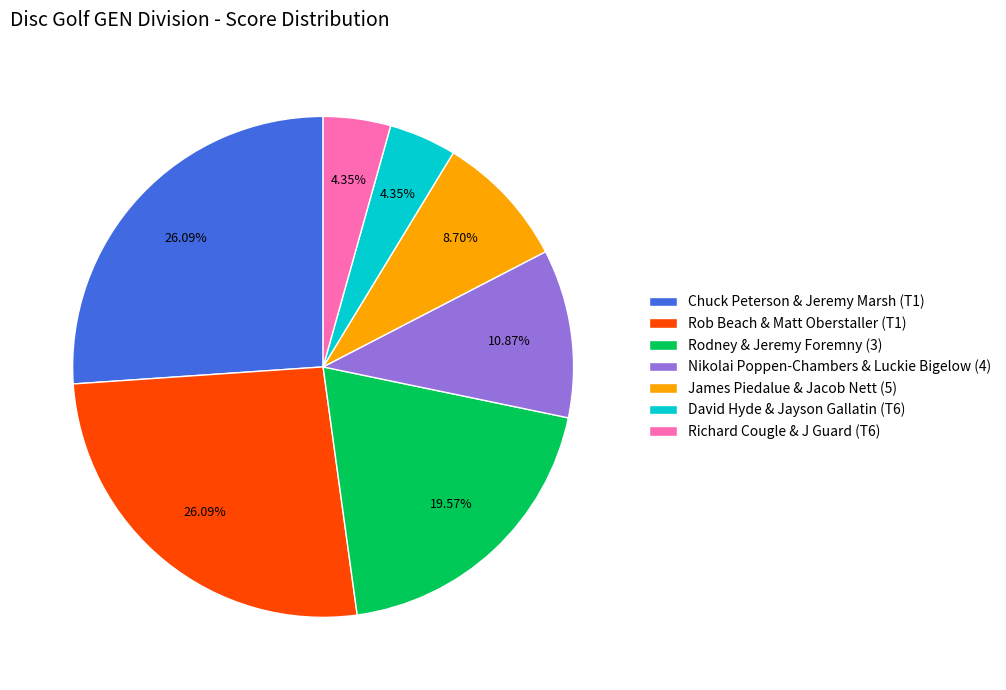

Does any single category account for the majority?

No